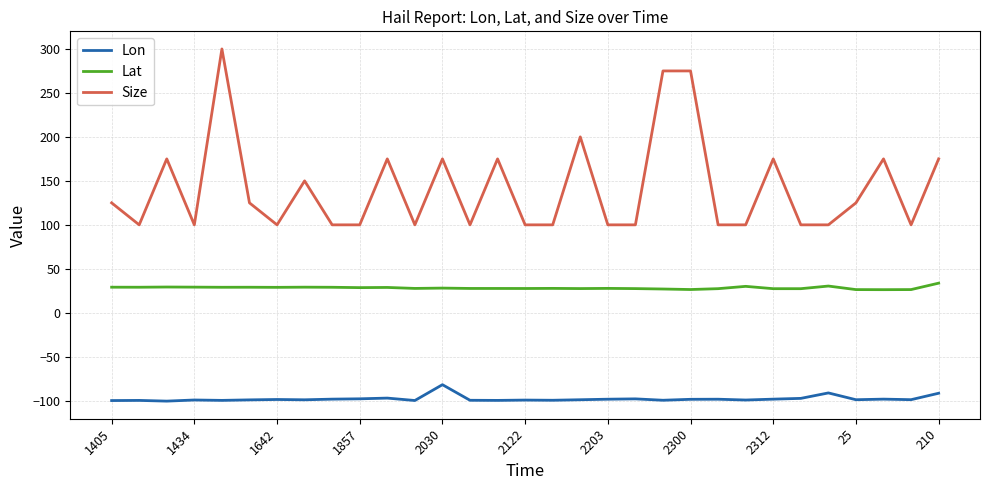

Rank the series by their average value, from lowest to highest.

Lon, Lat, Size